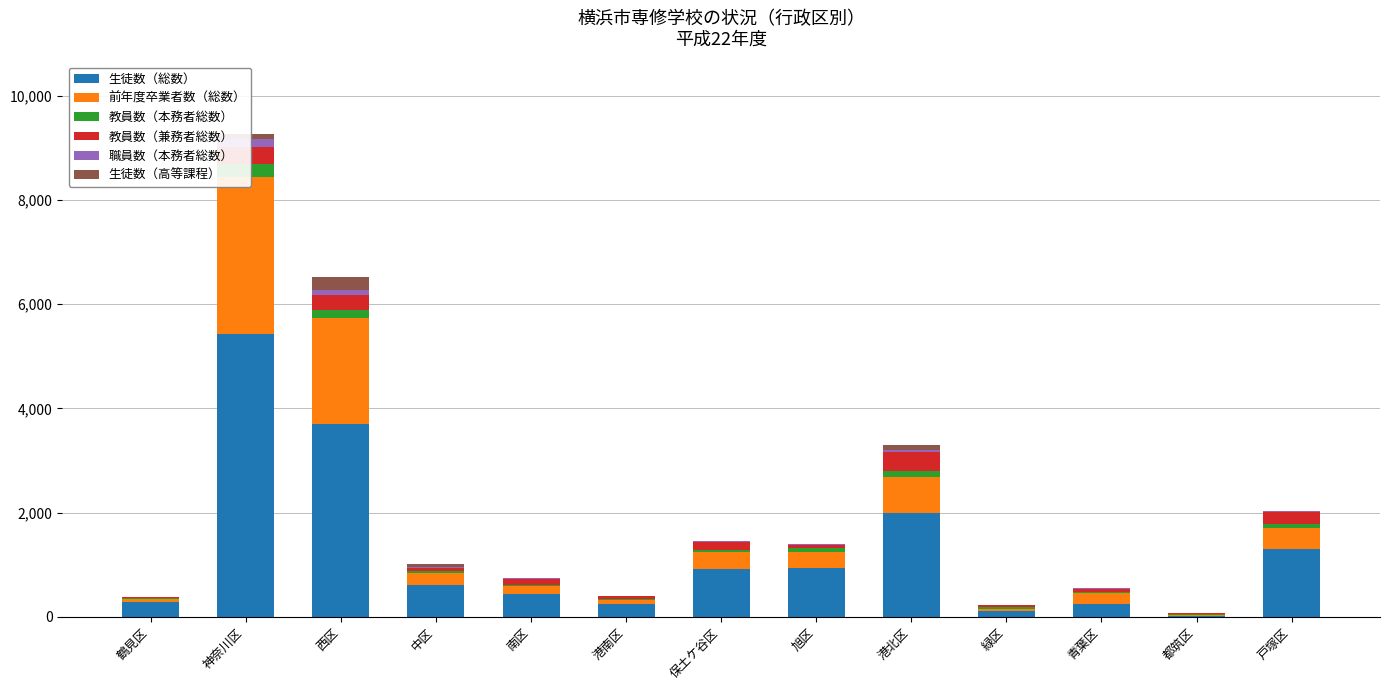

Which series has the largest total across all categories?

生徒数（総数）